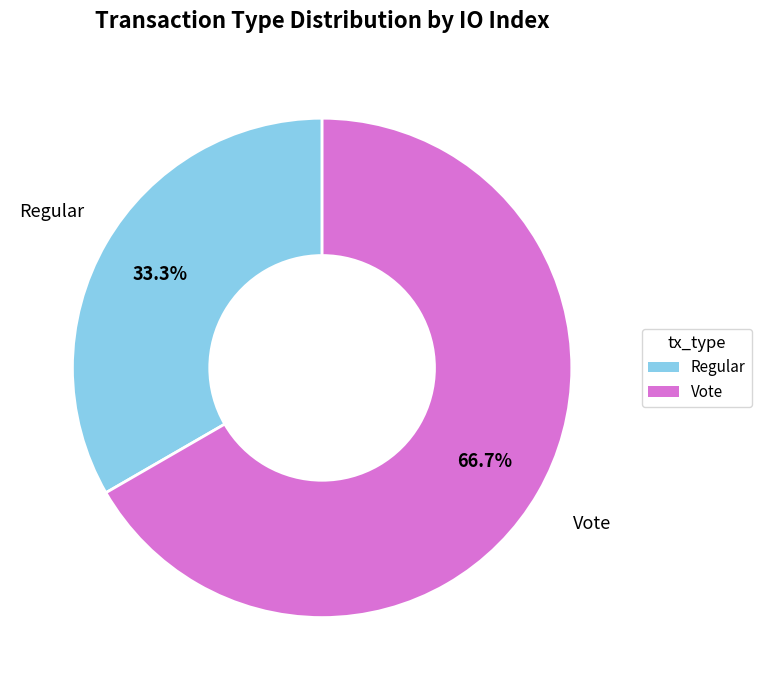

Is Vote the majority of the pie?

Yes